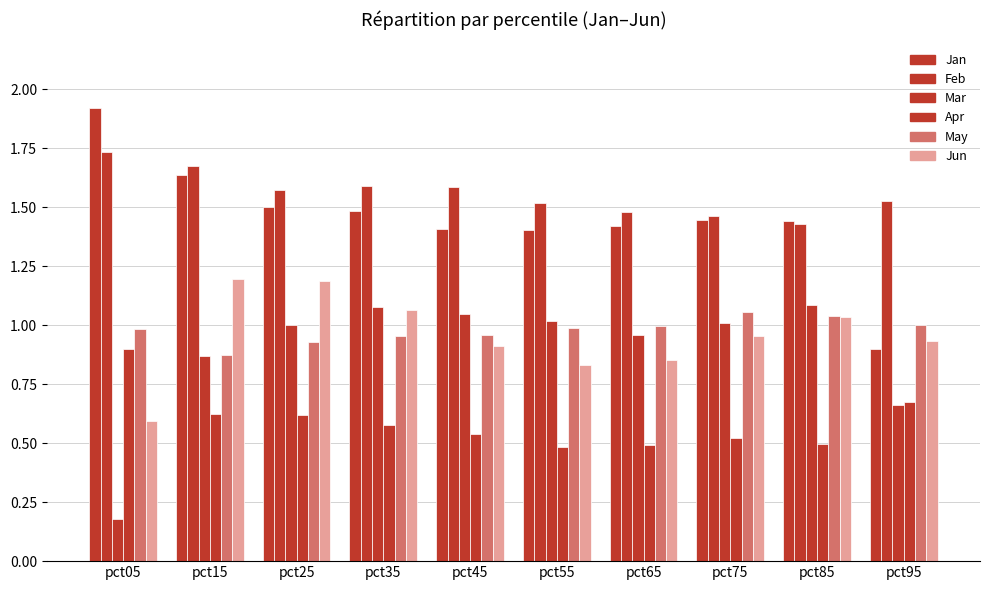

What is the sum of all Mar values?

8.9